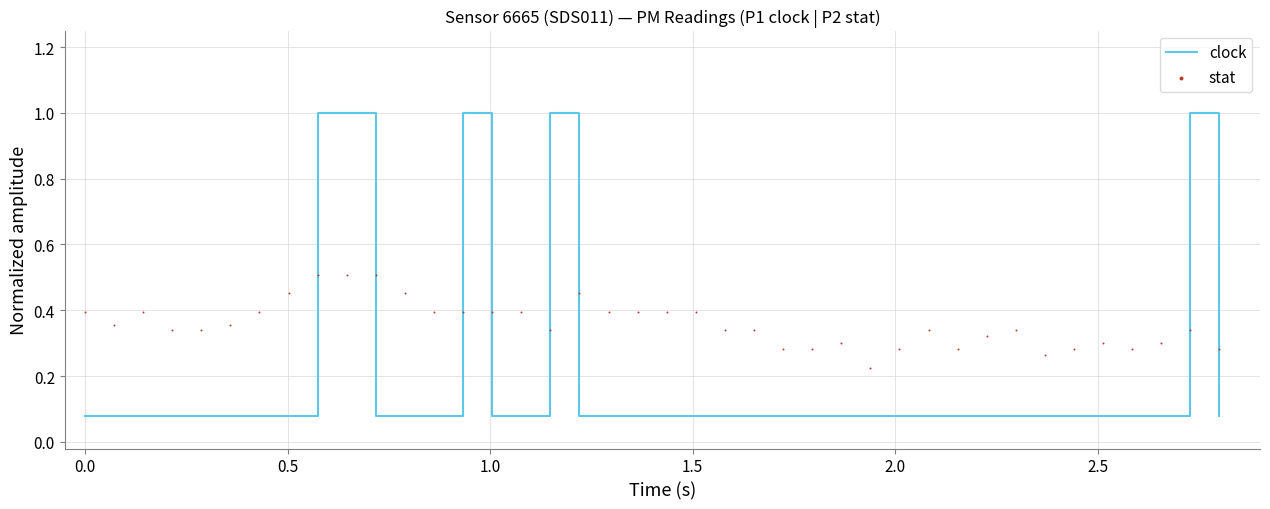

What is the highest value of the clock series?

1.0